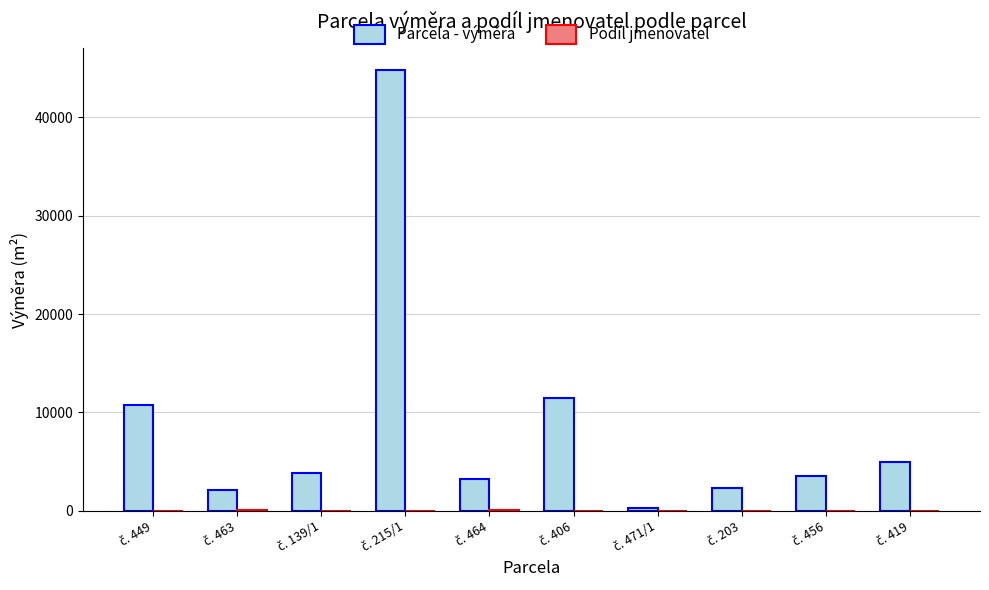

Which series has the largest total across all categories?

Parcela - výměra